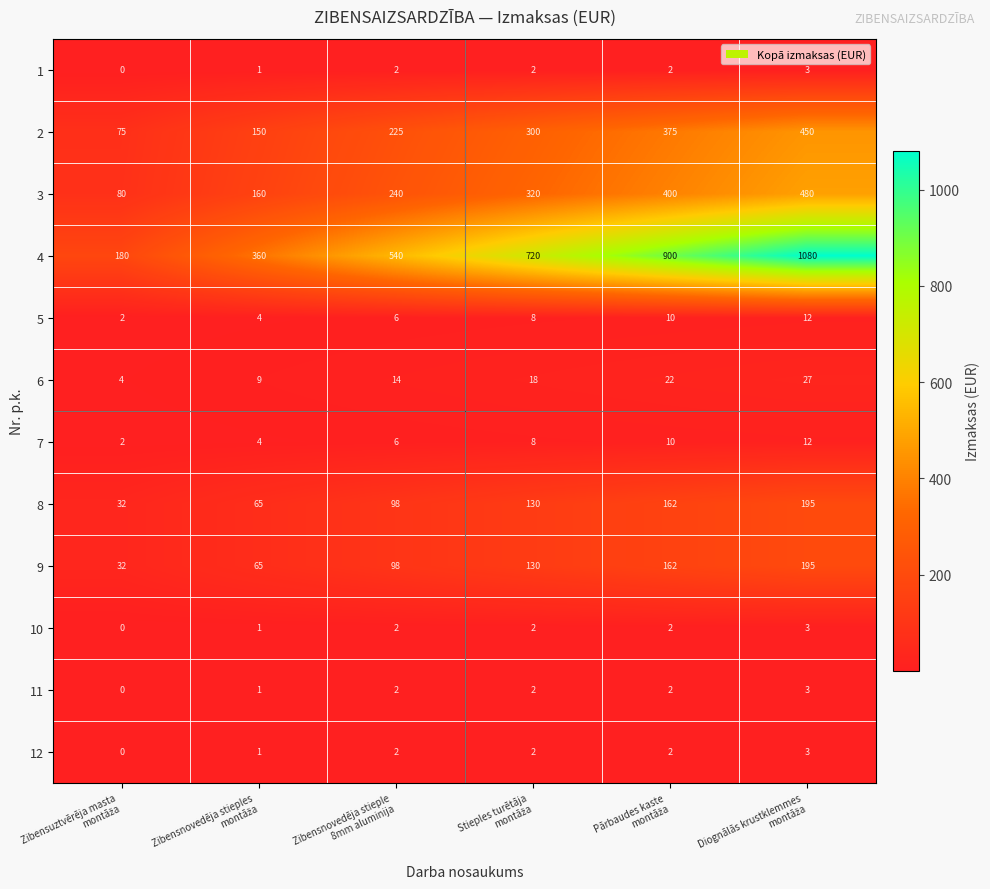

What is the average value of the 5 series?

7